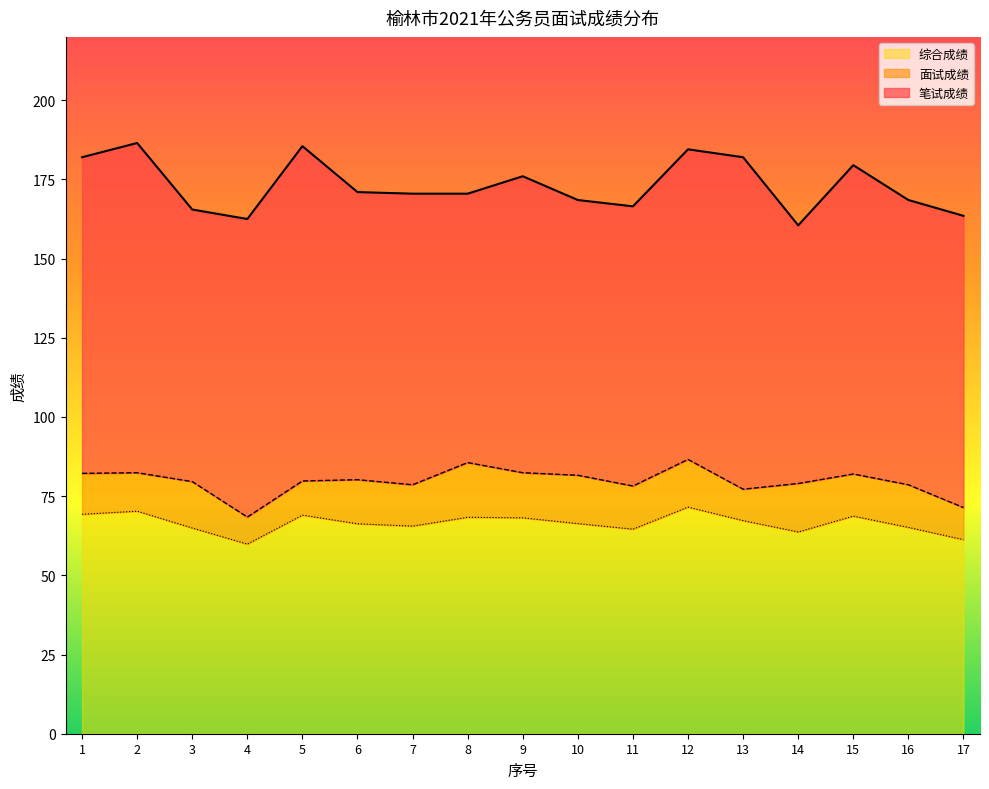

The value of 笔试成绩 at 17 is 69.7. True or false?

False